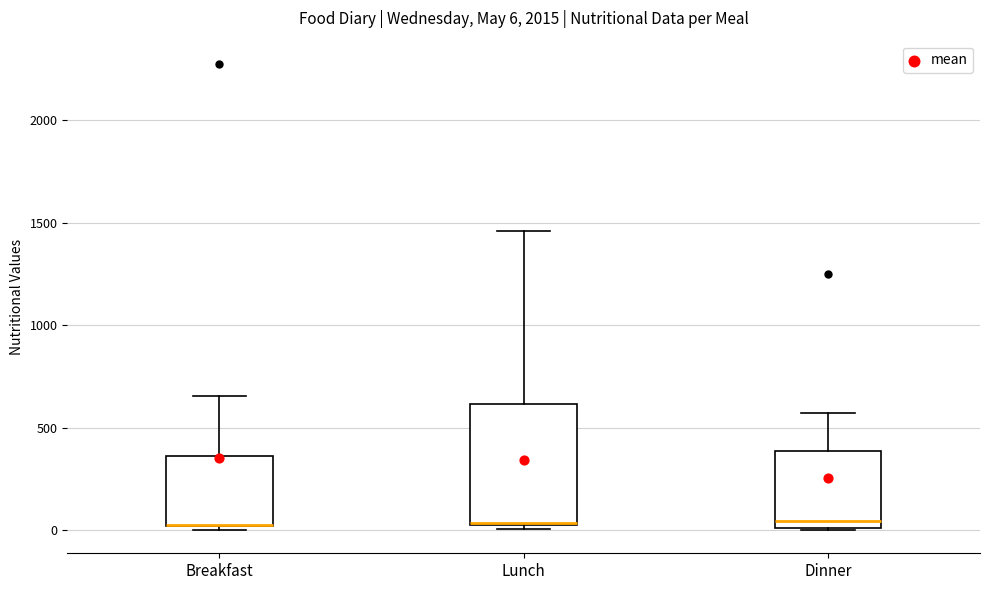

Comparing the boxes themselves (not the whiskers), which one is the tallest?

Lunch